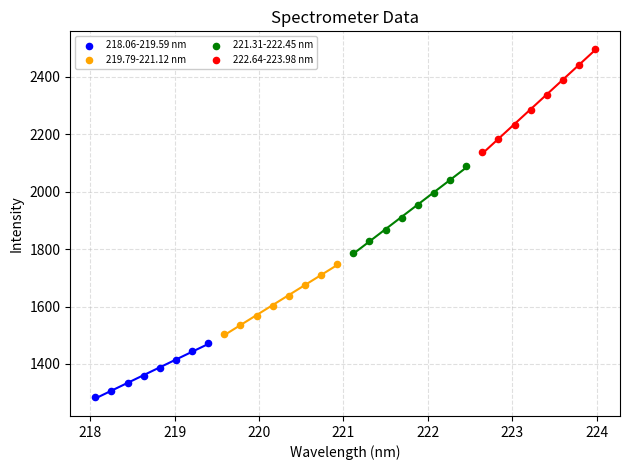

Which series contains the lowest Y value?

218.06-219.59 nm